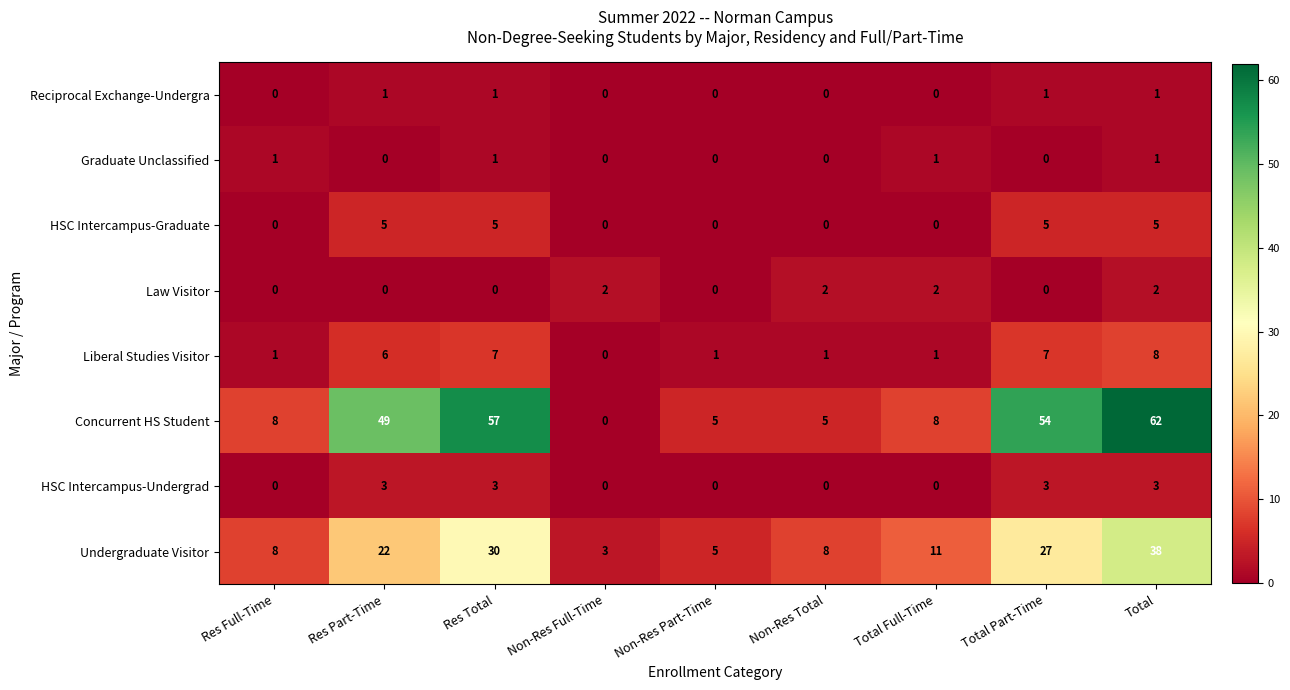

Which category has the highest value in the Undergraduate Visitor series?

Total